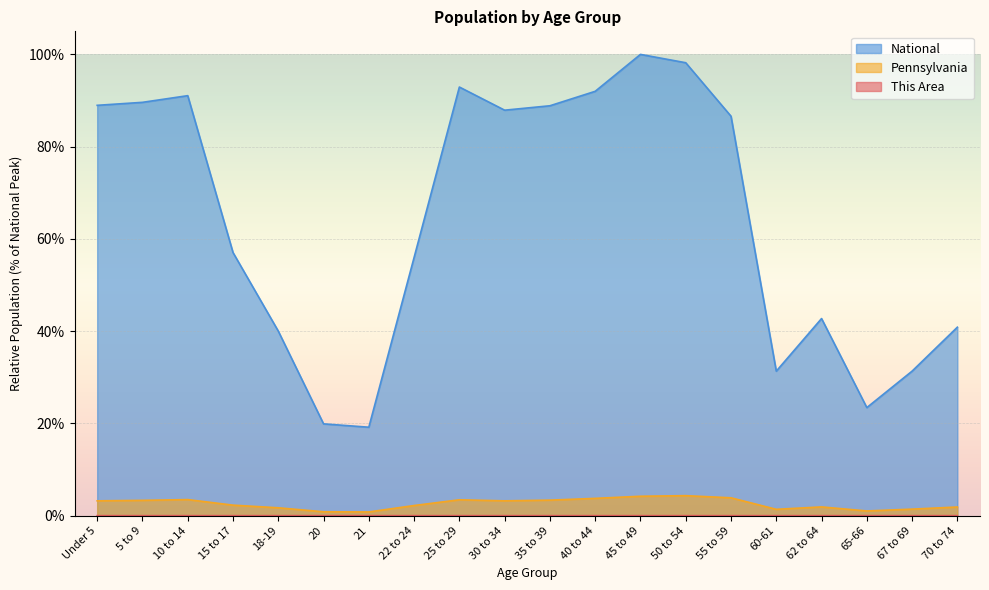

Reading left to right, transcribe all the data shown in this chart.

This Area: 0.0	0.0	0.0	0.0	0.0	0.0	0.0	0.0	0.0	0.0	0.0	0.0	0.0	0.0	0.0	0.0	0.0	0.0	0.0	0.0
Pennsylvania: 3.2	3.3	3.5	2.3	1.7	0.8	0.8	2.2	3.4	3.2	3.4	3.7	4.2	4.3	3.9	1.4	1.9	1.0	1.4	1.9
National: 89.0	89.6	91.1	57.0	40.0	19.9	19.2	56.0	92.9	87.9	88.9	92.0	100.0	98.2	86.6	31.3	42.7	23.4	31.3	40.9